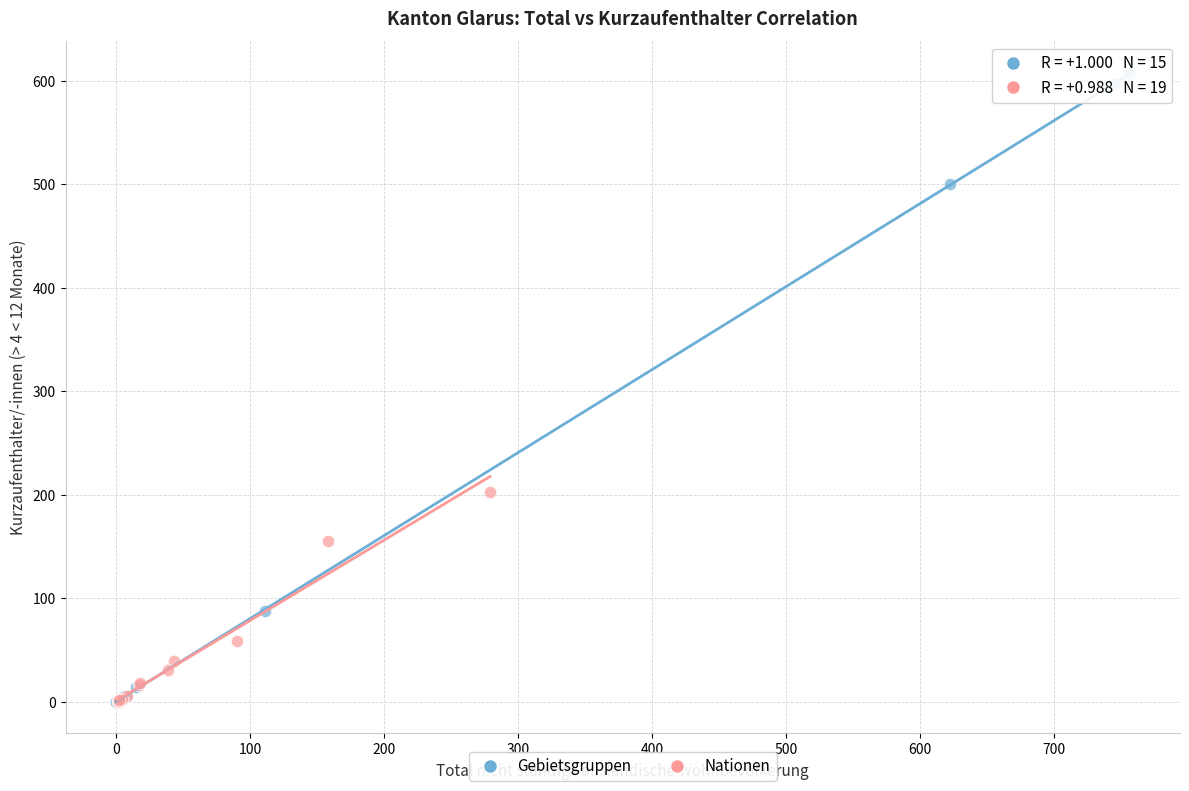

Which series has the largest Y range (max minus min)?

Gebietsgruppen